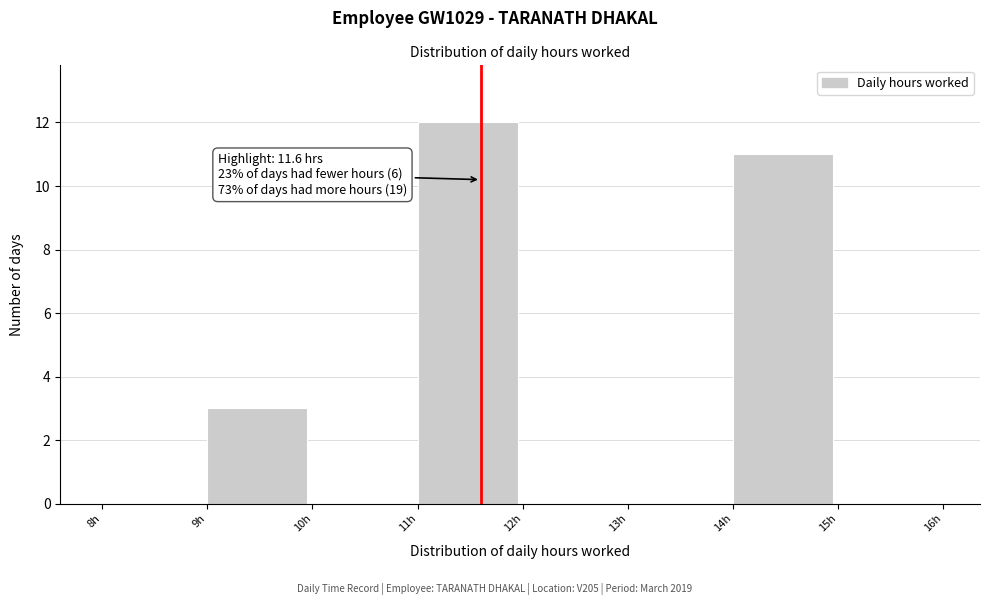

Over which range of the x-axis is the bar tallest?

11 to 12